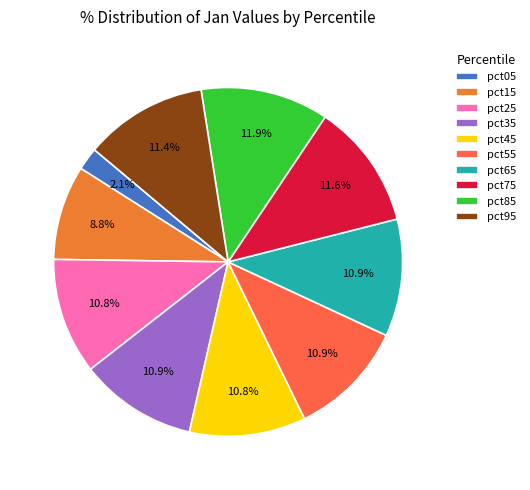

What percentage do pct95 and pct15 together represent?

20.2%